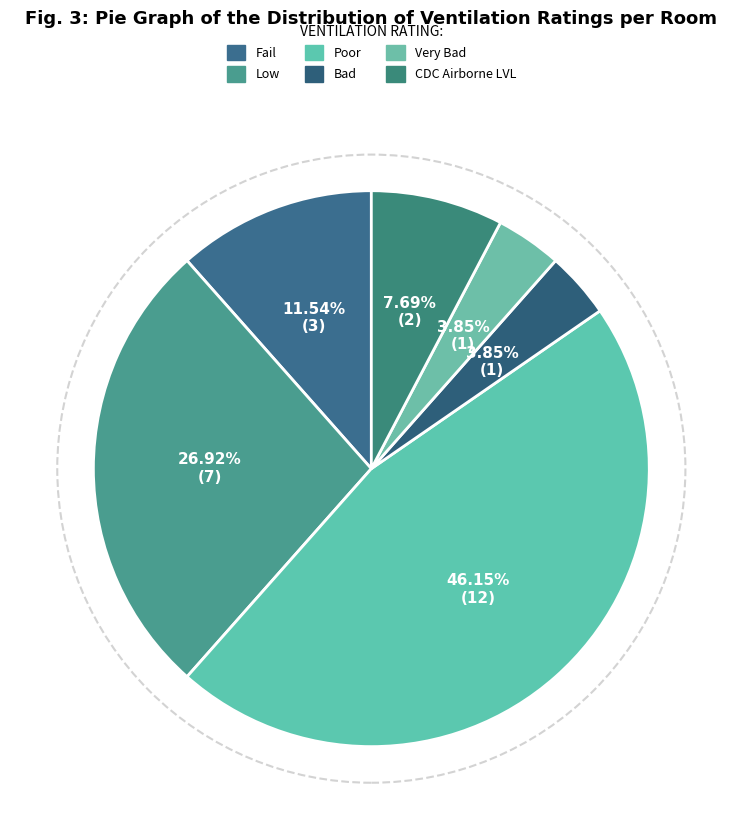

How many slices are in this pie chart?

6